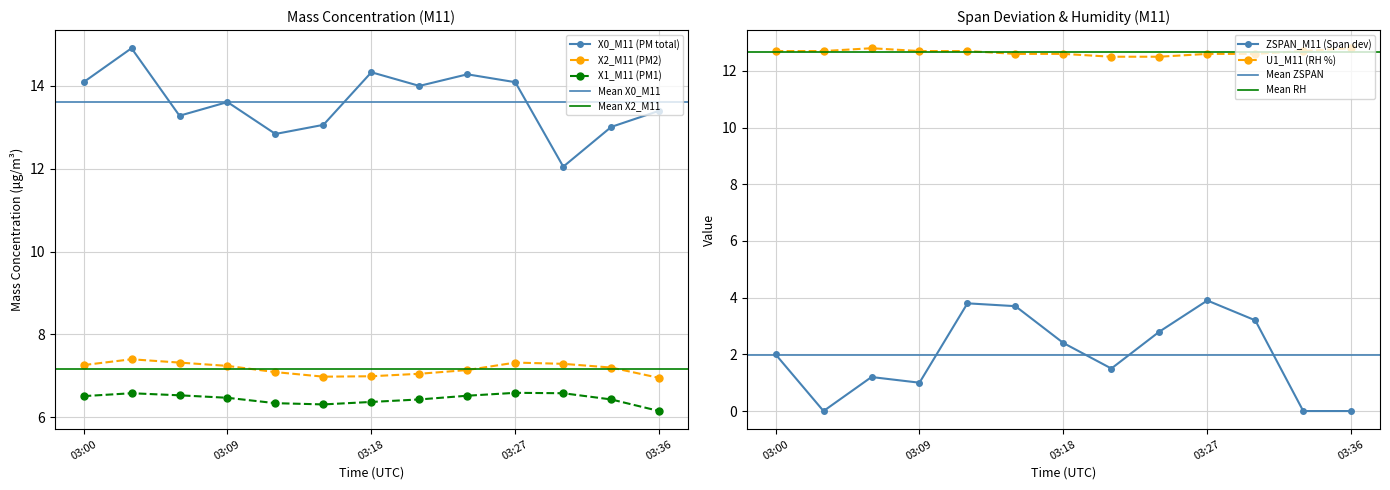

Read the X1_M11 value at 2024-01-20 03:30.

6.6